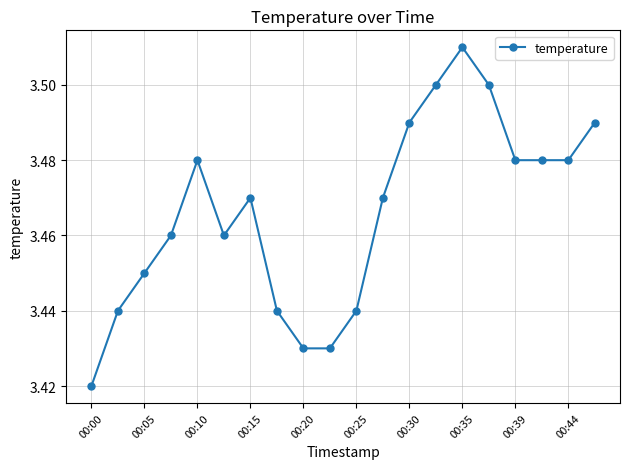

How many values are between 3 and 4?

20